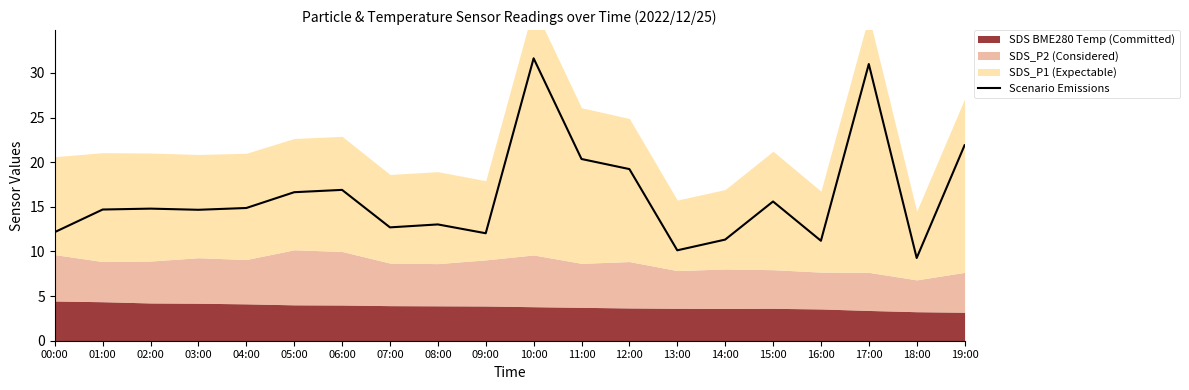

The value at 13:00 is 15.4. True or false?

False